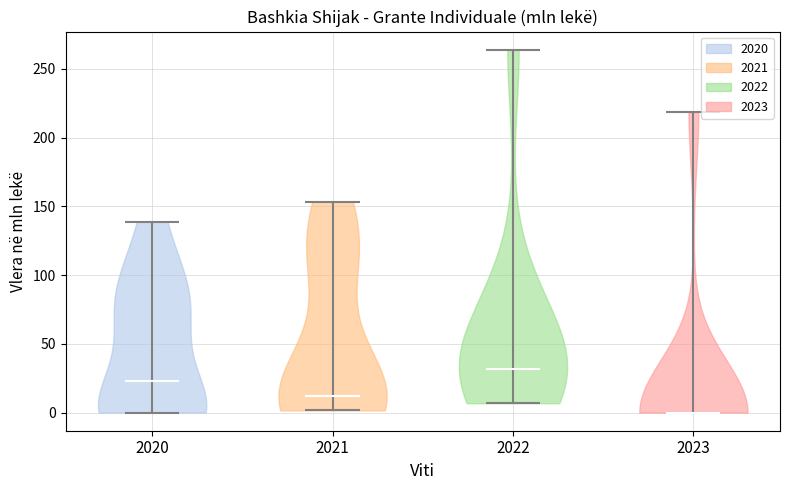

Reading left to right, read every violin against the y-axis: where its median line is, and the lowest and highest points it reaches. The values are not printed on the chart, so give them approximately, as read against the axis.

2020: median line 25, lowest point 0, highest point 140
2021: median line 10, lowest point 0, highest point 155
2022: median line 30, lowest point 5, highest point 265
2023: median line 0, lowest point 0, highest point 220